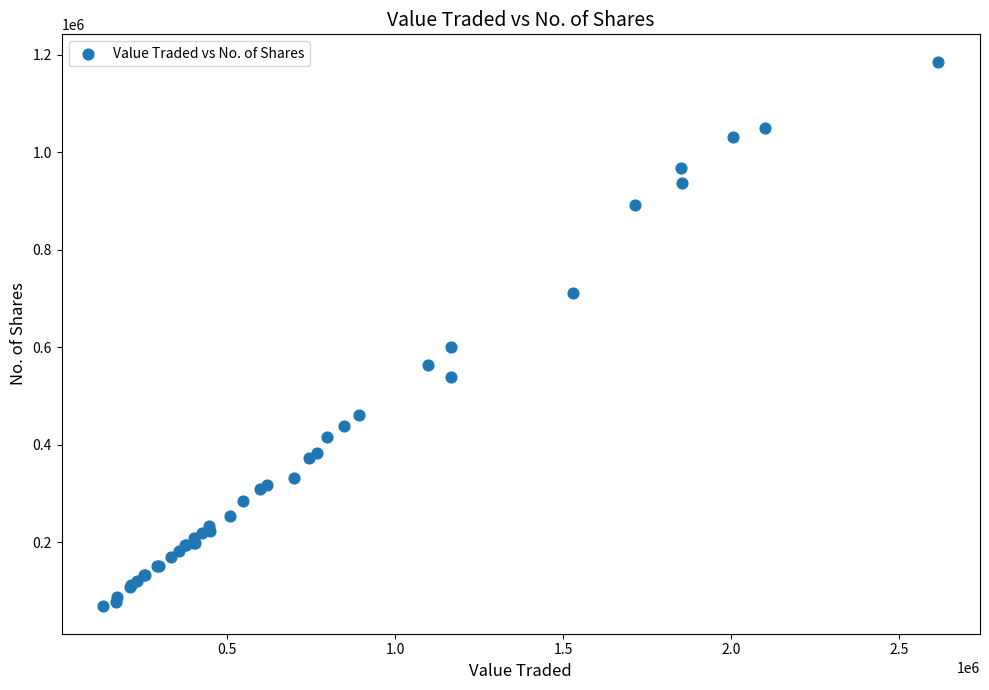

What Y value in the scatter plot is closest to 627309?

600127